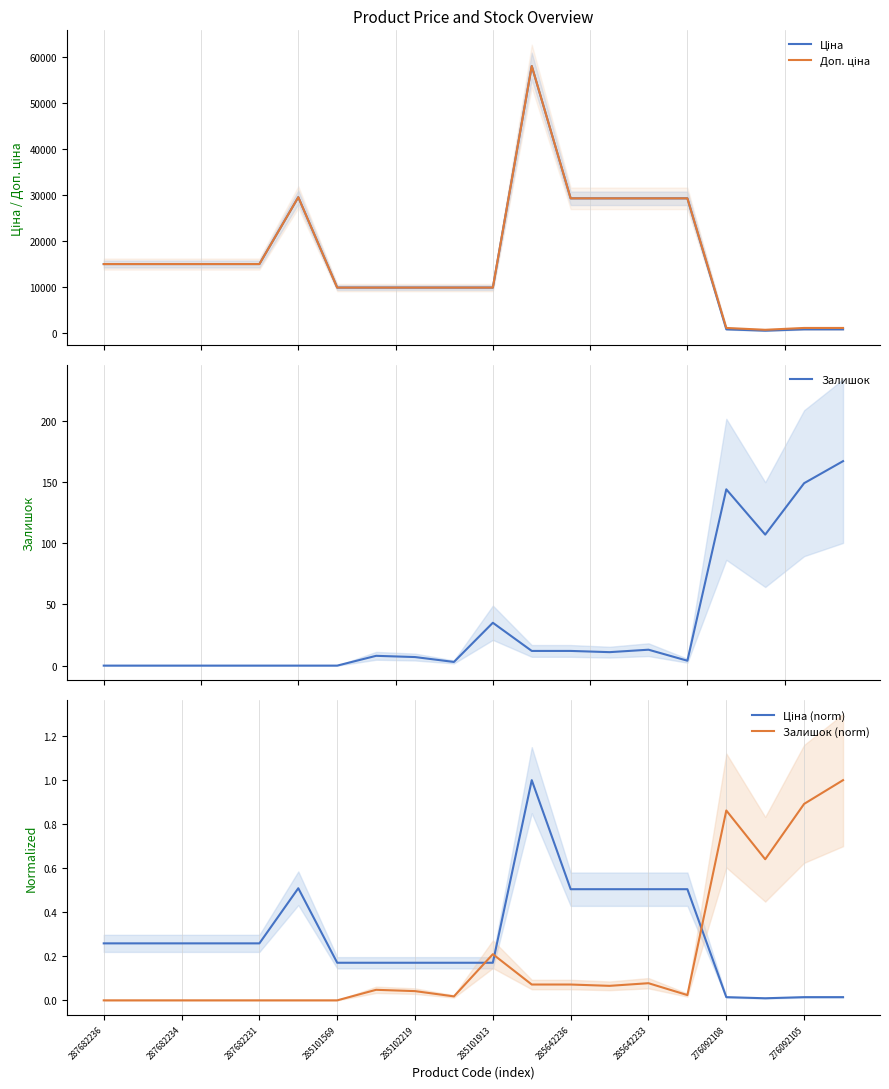

What is the highest value of the Залишок series?

167